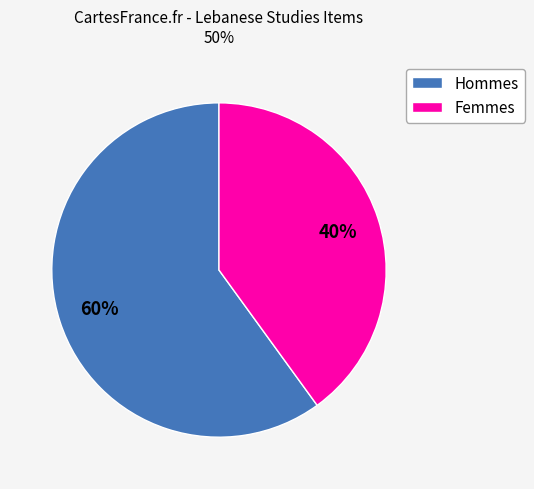

Does any single category account for the majority?

Yes